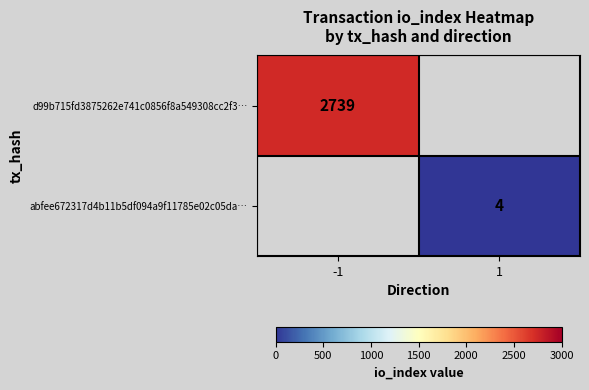

The d99b715fd3875262e741c0856f8a549308cc2f3… series shows 3957.3 at -1. True or false?

False